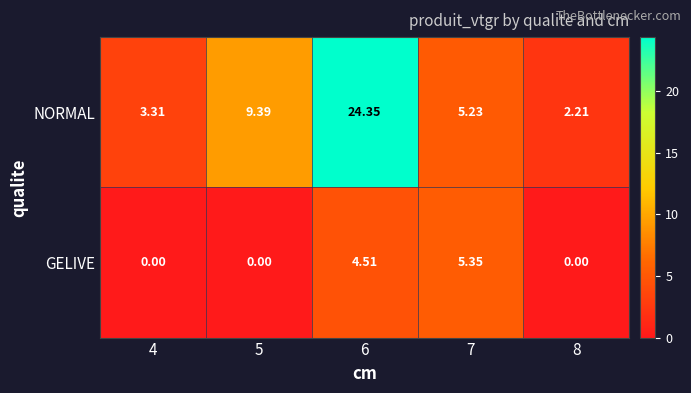

List the series in order of their overall mean, lowest first.

GELIVE, NORMAL